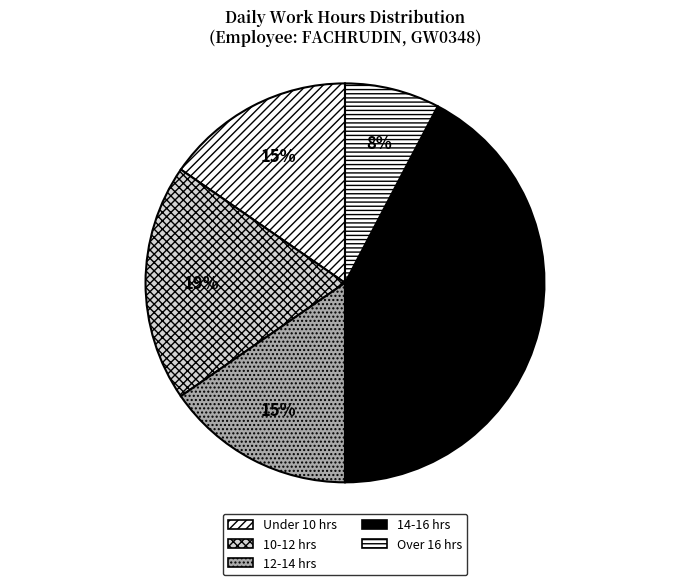

How many segments does this pie chart have?

5